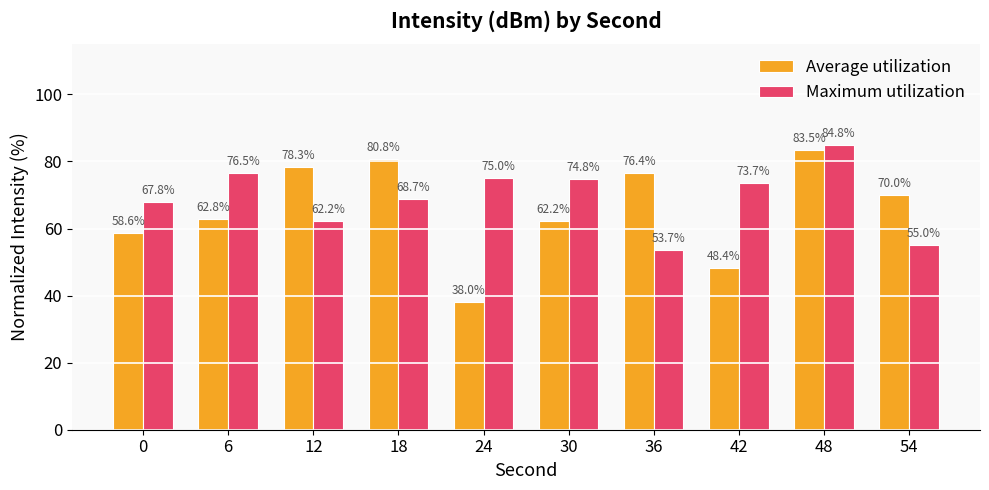

Is it true that Maximum utilization equals 22.8 at 36?

False